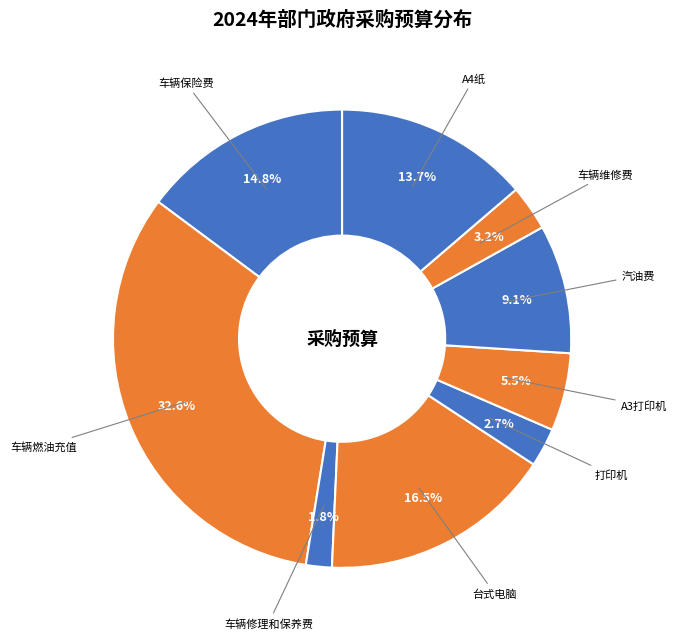

To the nearest percent, what is the average slice percentage?

11%